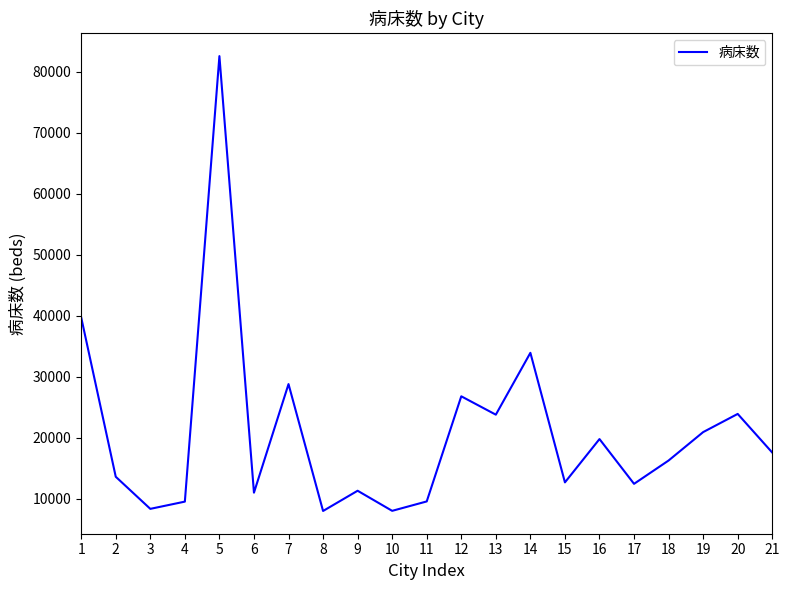

What is the change in value from 3 to 4?

+1186